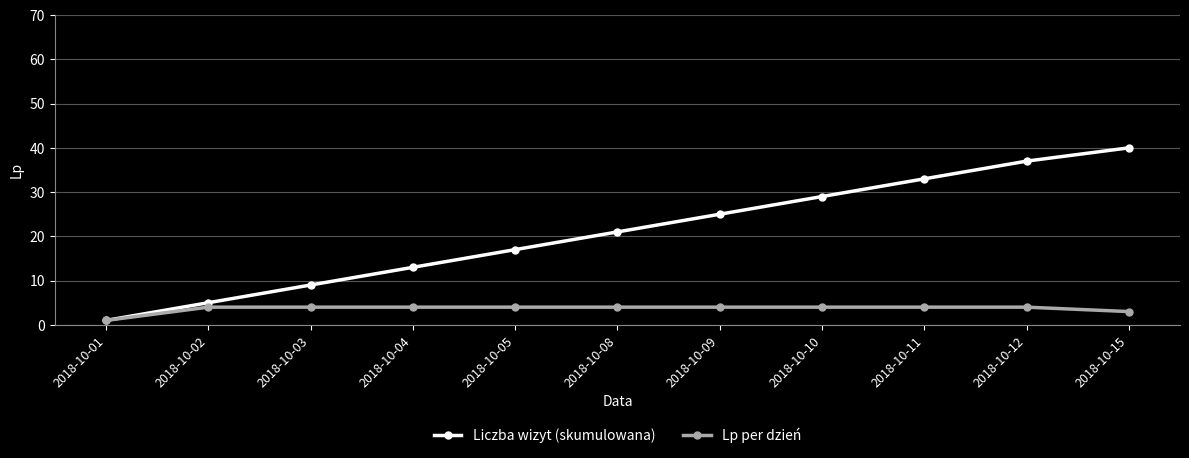

Between 2018-10-08 and 2018-10-12, which series saw the biggest shift?

Liczba wizyt (skumulowana)